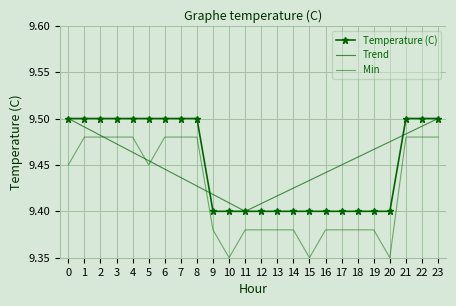

Reading left to right, transcribe all the data shown in this chart.

Temperature (C): 0=9.5	1=9.5	2=9.5	3=9.5	4=9.5	5=9.5	6=9.5	7=9.5	8=9.5	9=9.4	10=9.4	11=9.4	12=9.4	13=9.4	14=9.4	15=9.4	16=9.4	17=9.4	18=9.4	19=9.4	20=9.4	21=9.5	22=9.5	23=9.5
Trend: 0=9.5	1=9.5	2=9.5	3=9.5	4=9.5	5=9.5	6=9.4	7=9.4	8=9.4	9=9.4	10=9.4	11=9.4	12=9.4	13=9.4	14=9.4	15=9.4	16=9.4	17=9.4	18=9.5	19=9.5	20=9.5	21=9.5	22=9.5	23=9.5
Min: 0=9.4	1=9.5	2=9.5	3=9.5	4=9.5	5=9.4	6=9.5	7=9.5	8=9.5	9=9.4	10=9.3	11=9.4	12=9.4	13=9.4	14=9.4	15=9.3	16=9.4	17=9.4	18=9.4	19=9.4	20=9.3	21=9.5	22=9.5	23=9.5